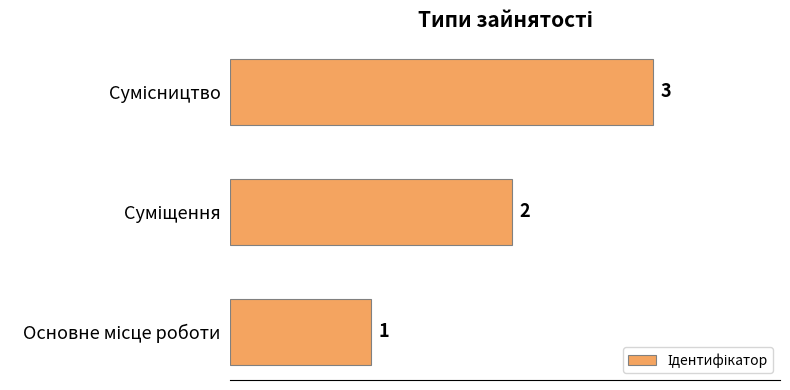

What is the maximum value shown in the chart?

3